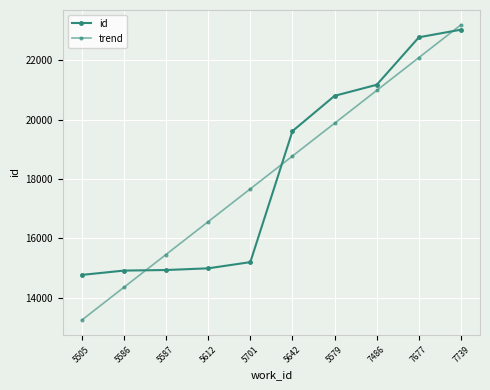

Count the number of data series in this chart.

2